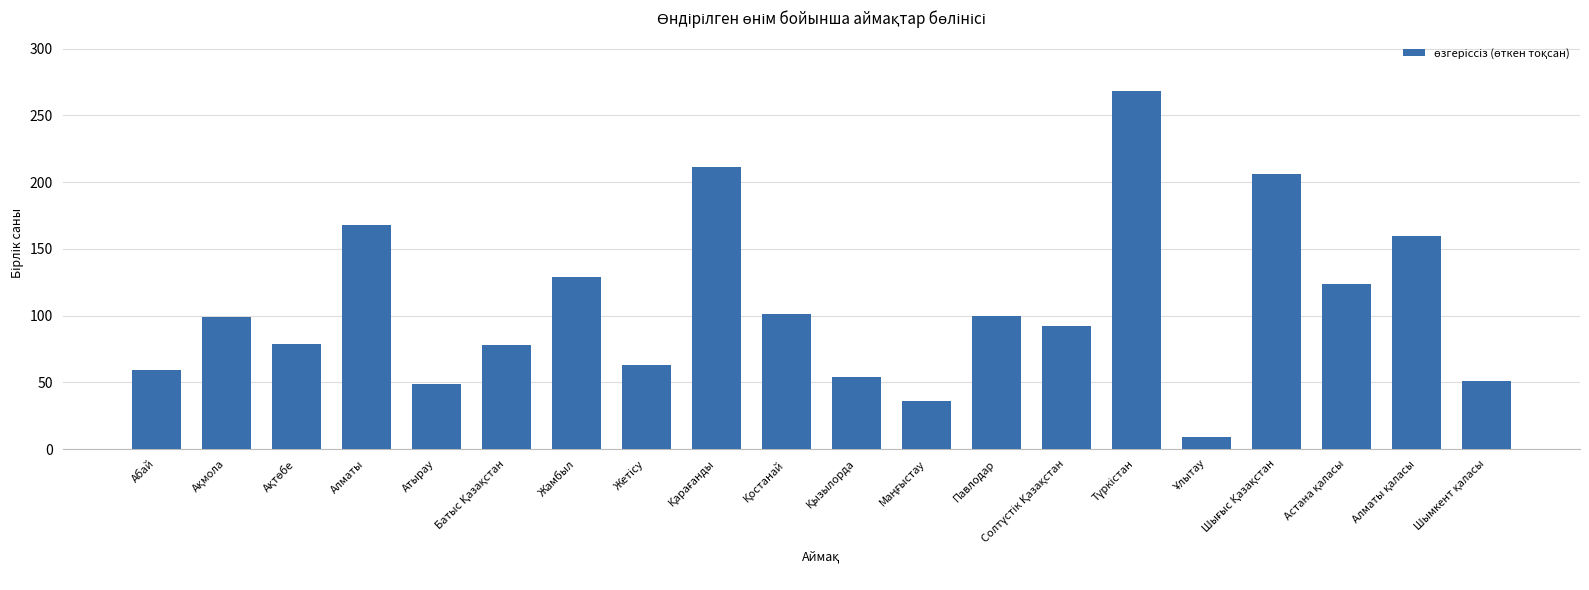

What is the maximum value shown in the chart?

268